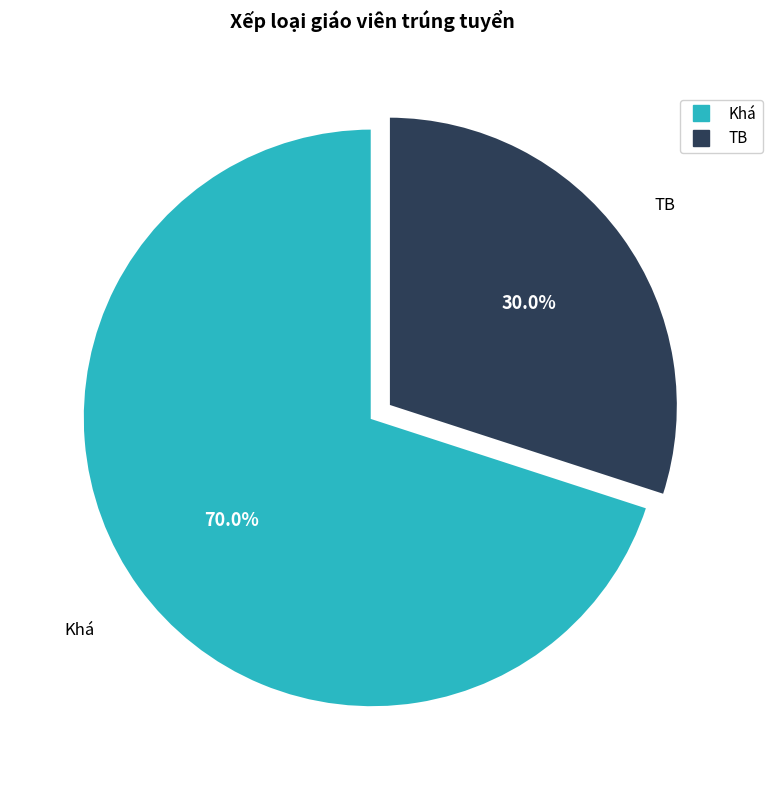

Does Khá account for over 50% of the chart?

Yes